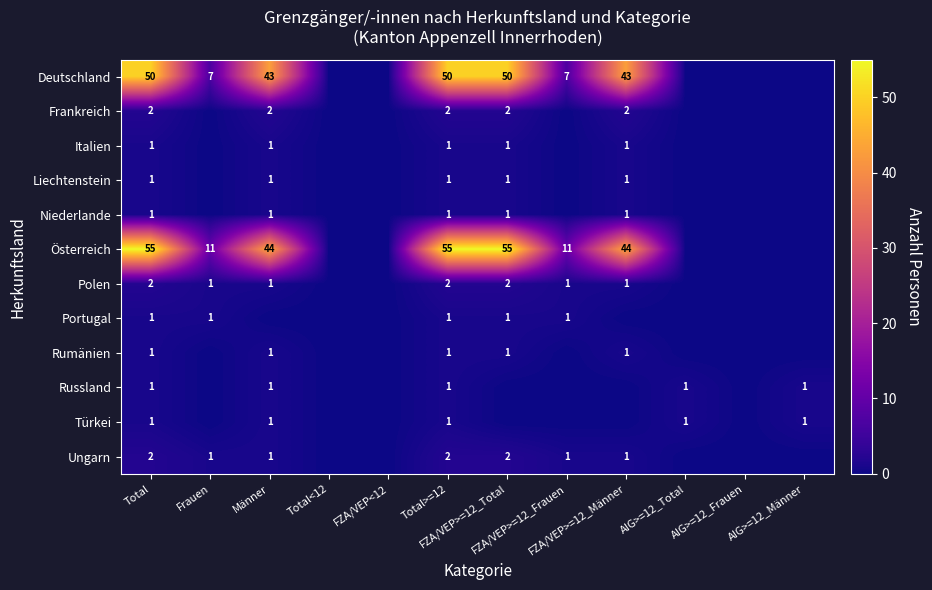

How many positive values does the Deutschland series have?

7